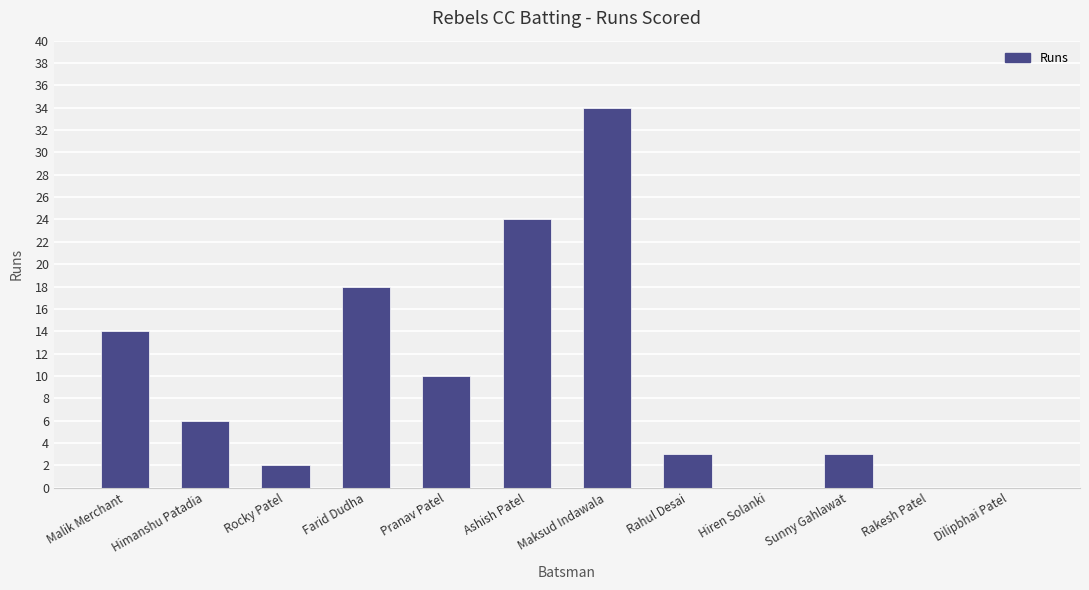

What is the sum of all values?

114